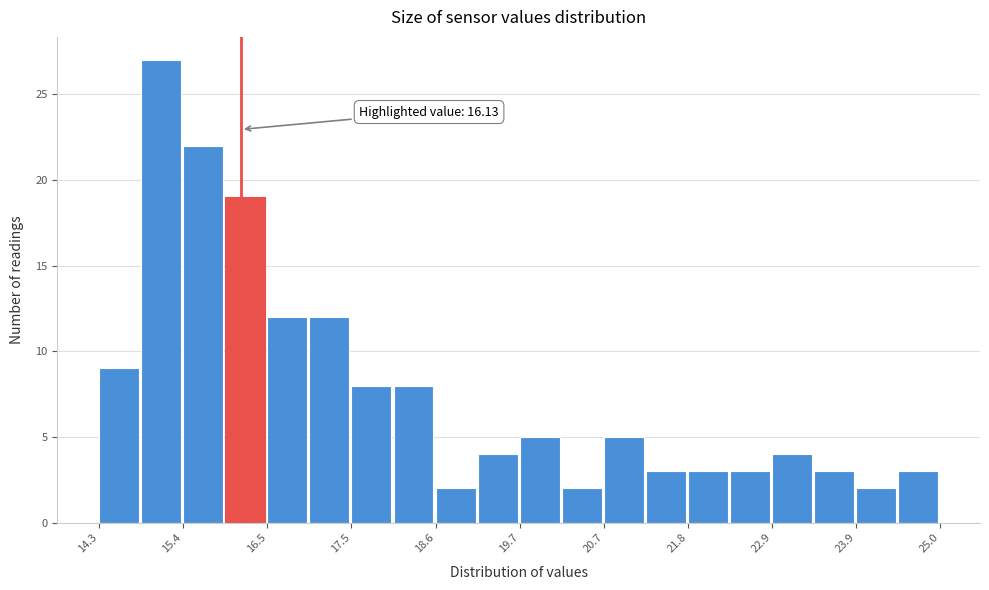

Around what value on the x-axis is the tallest bar? Give the approximate position of its centre, as read against the axis.

15.2